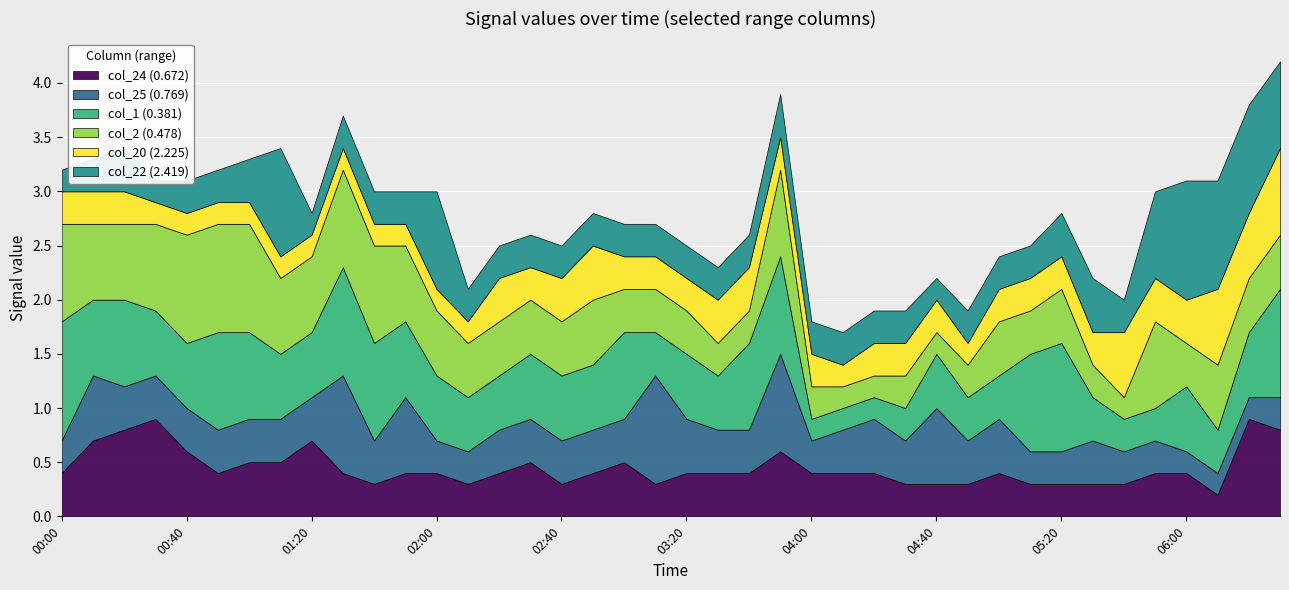

Is the value of col_20 (2.225) at 35 greater than the value of col_25 (0.769) at 16?

No